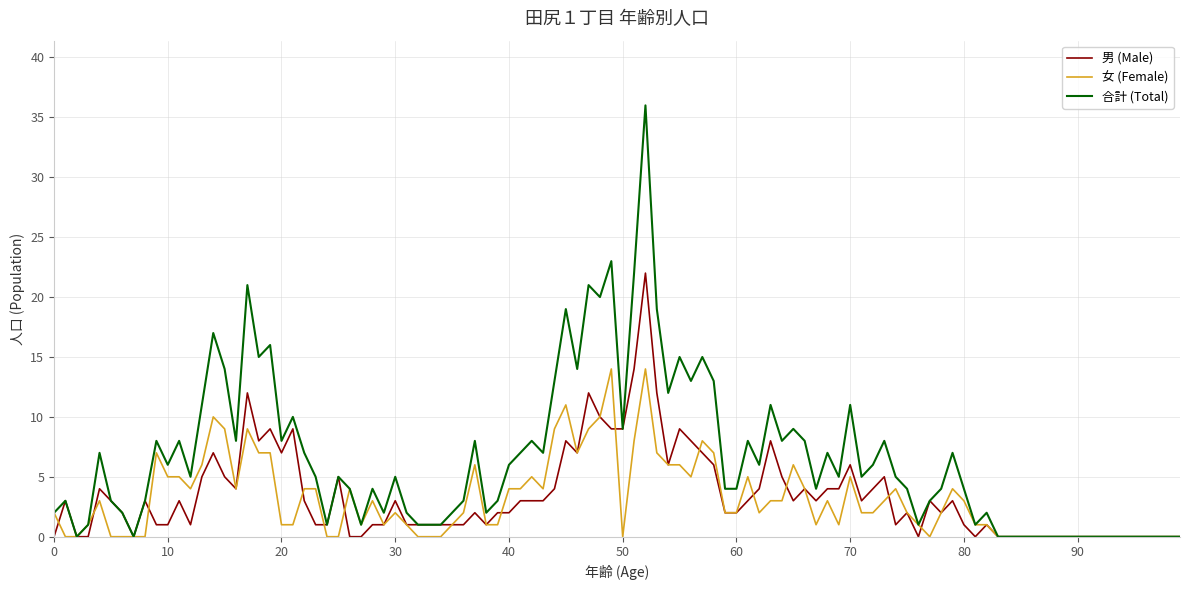

Which series has the largest range (max minus min)?

合計 (Total)